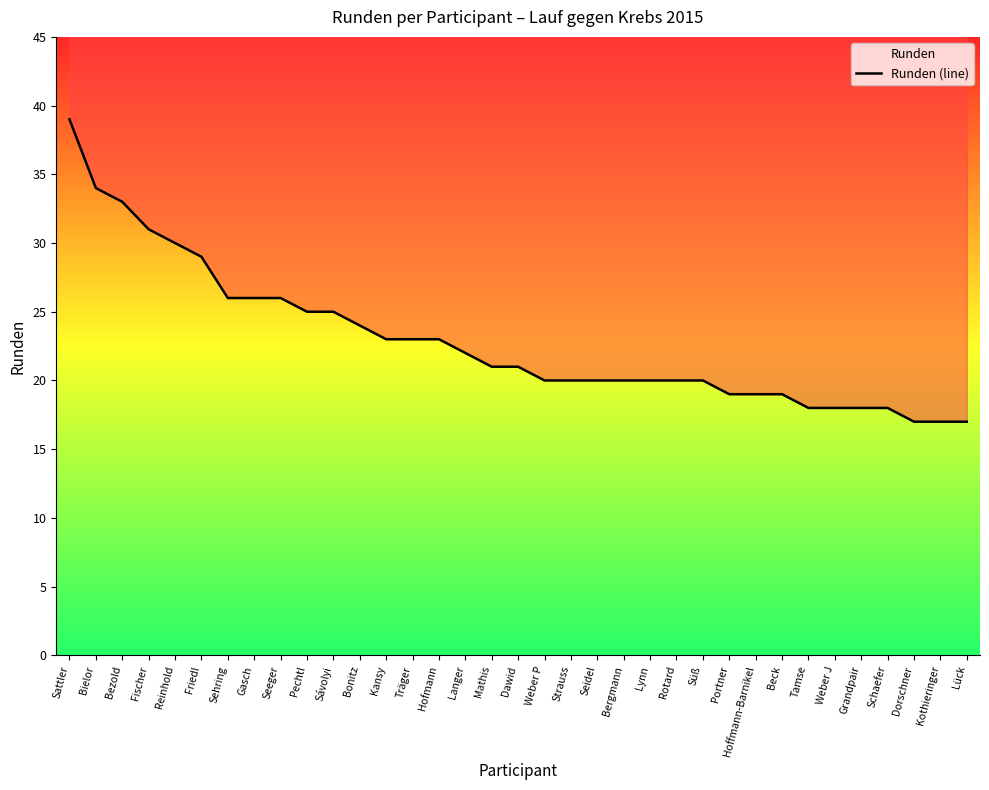

What is the label of the 2nd point from the right?

Kothieringer